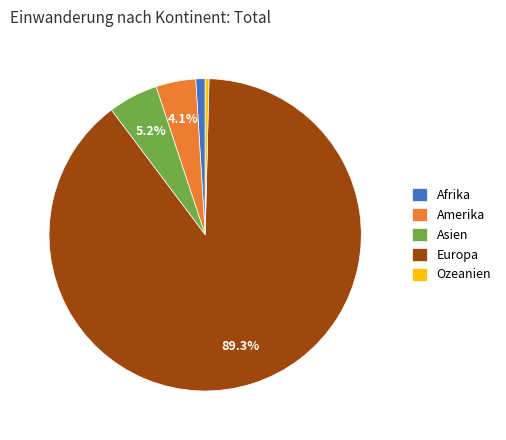

To the nearest percent, what is the difference between the largest and smallest slice percentages?

89%